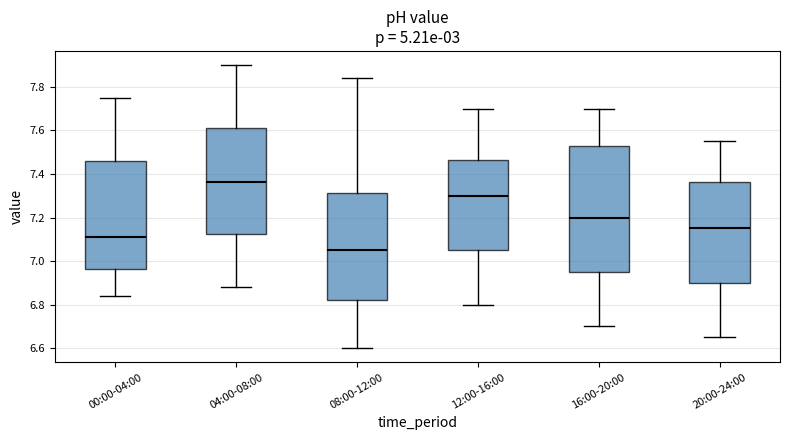

Reading left to right, read every box against the y-axis: the position of its median line, the range the box covers, and the ends of its whiskers. The values are not printed on the chart, so give them approximately, as read against the axis.

00:00-04:00: median 7.12, box 6.96 to 7.46, whiskers 6.84 to 7.76
04:00-08:00: median 7.36, box 7.12 to 7.62, whiskers 6.88 to 7.90
08:00-12:00: median 7.06, box 6.82 to 7.32, whiskers 6.60 to 7.84
12:00-16:00: median 7.30, box 7.06 to 7.46, whiskers 6.80 to 7.70
16:00-20:00: median 7.20, box 6.96 to 7.52, whiskers 6.70 to 7.70
20:00-24:00: median 7.16, box 6.90 to 7.36, whiskers 6.66 to 7.56